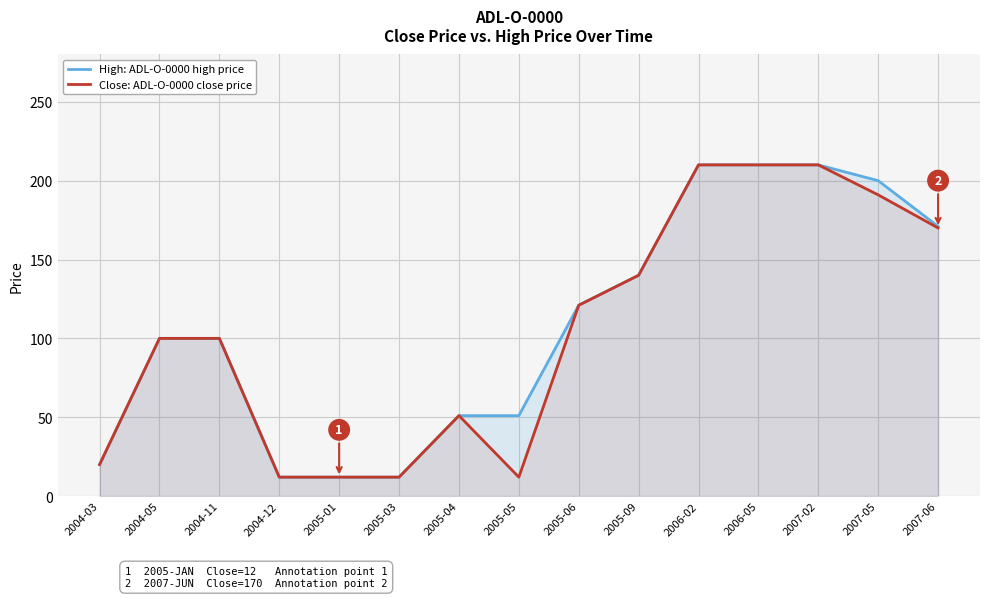

At which label does Close: ADL-O-0000 close price reach its minimum?

2004-12